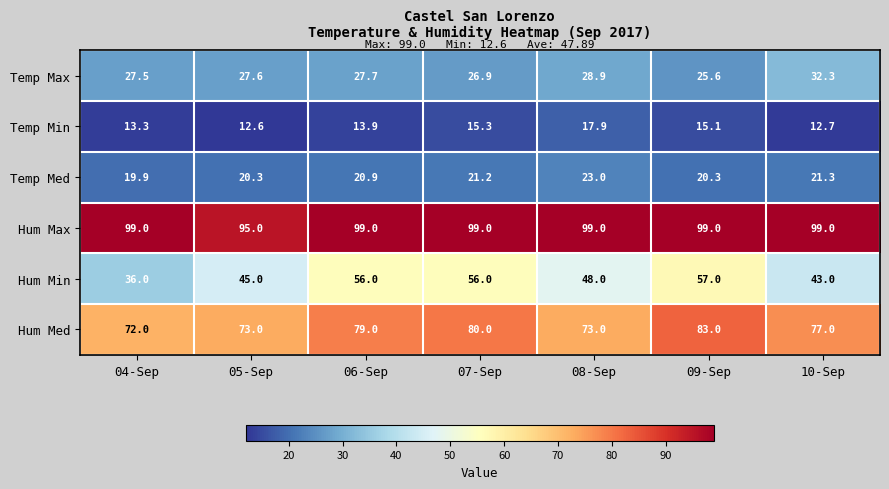

The value of Temp Min at 09-Sep is 26.0. True or false?

False